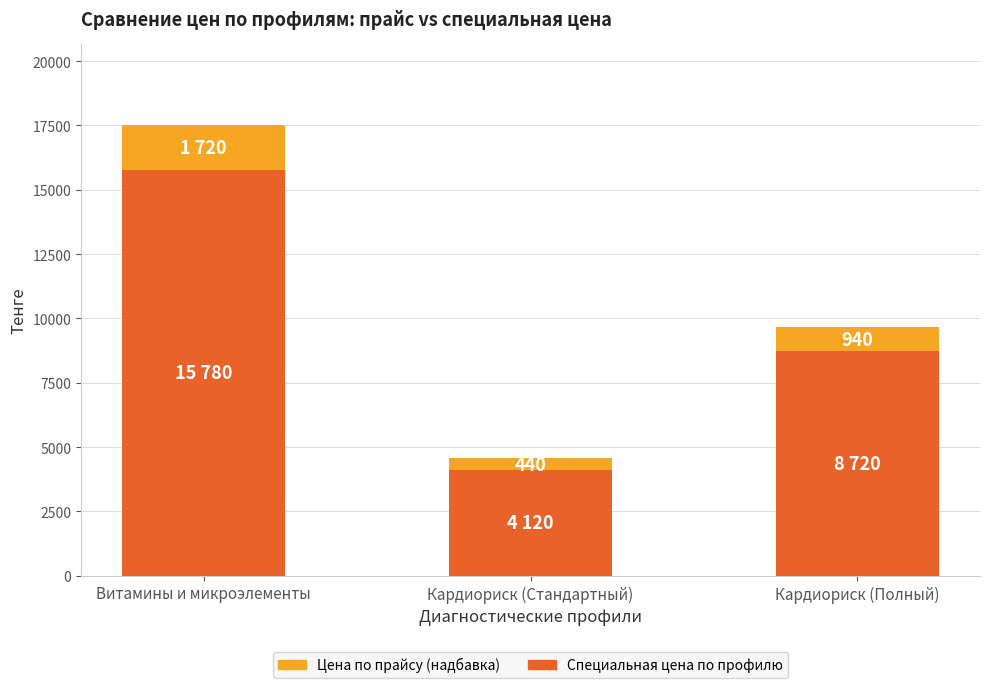

Reading left to right, list the values for the Специальная цена по профилю series.

15780	4120	8720